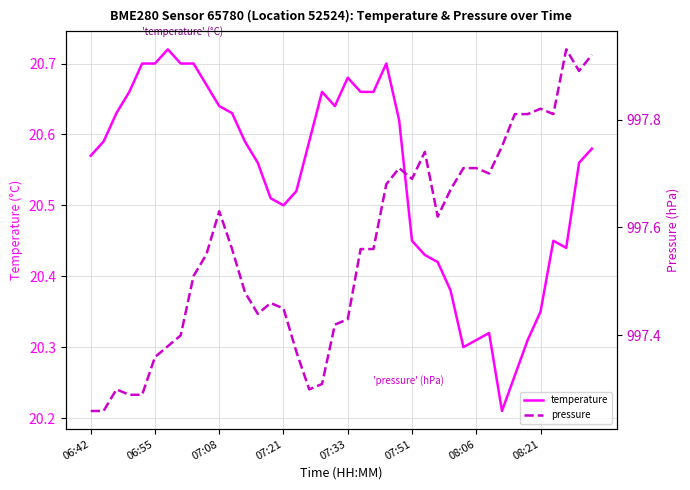

Is it true that temperature equals 30.7 at 08:06?

False